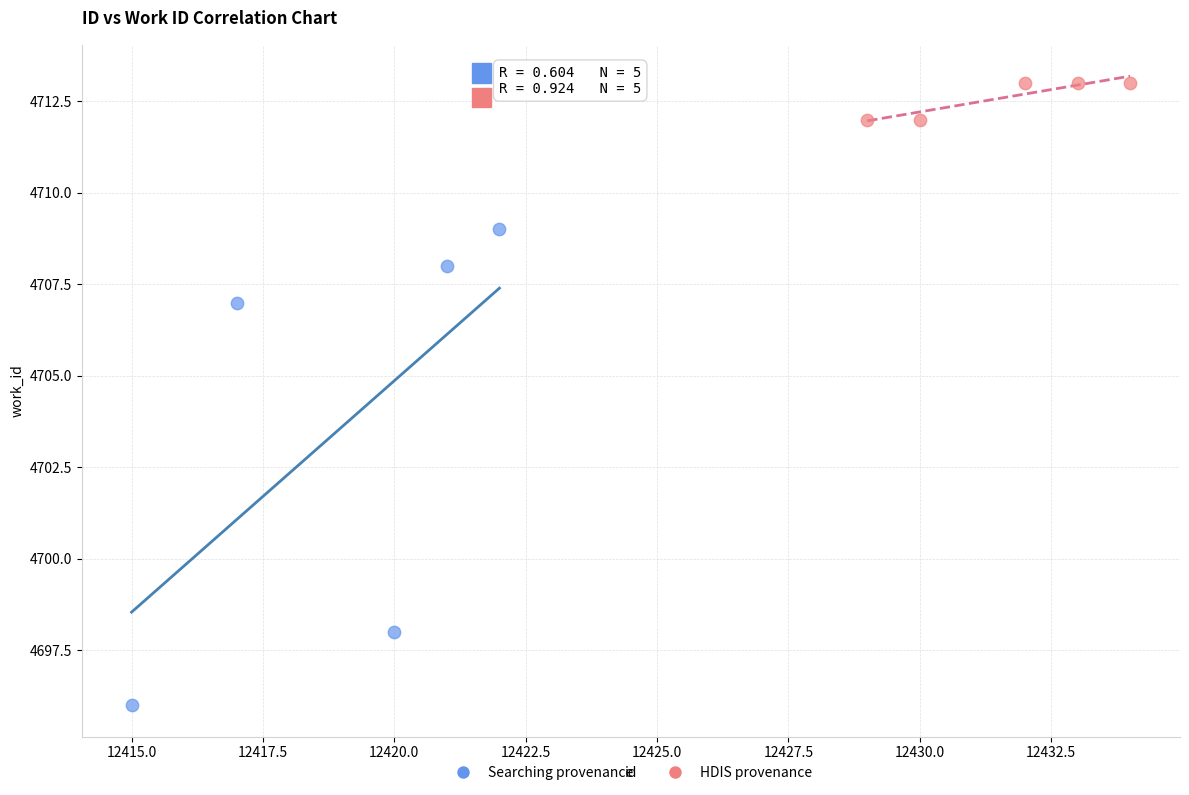

What are all the series names shown in the legend?

Searching provenance, HDIS provenance